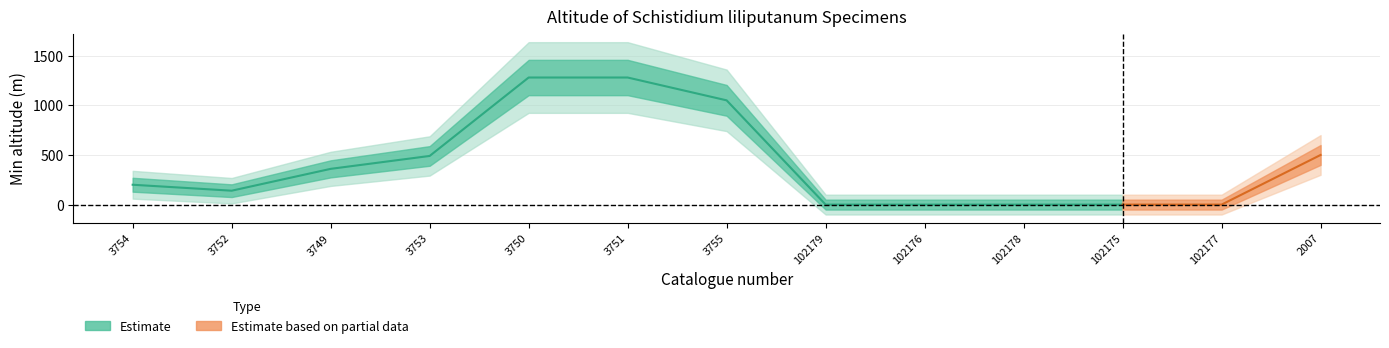

Count the number of values greater than 200.

6